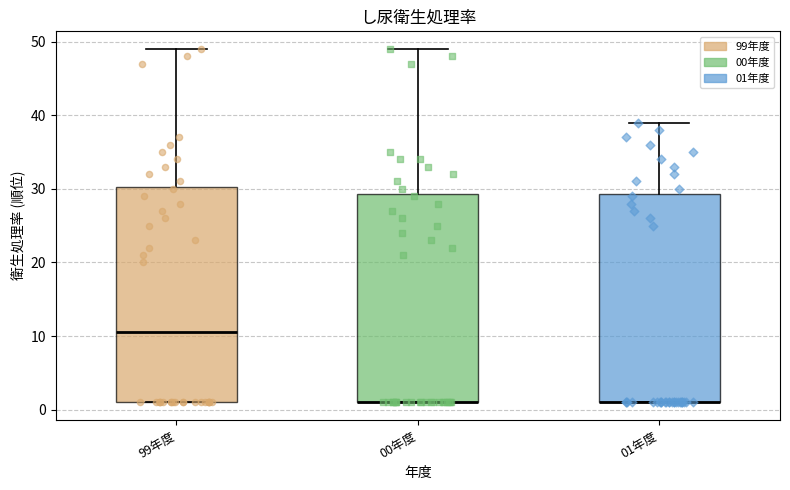

Which box is the tallest, from its lower edge to its upper edge?

99年度